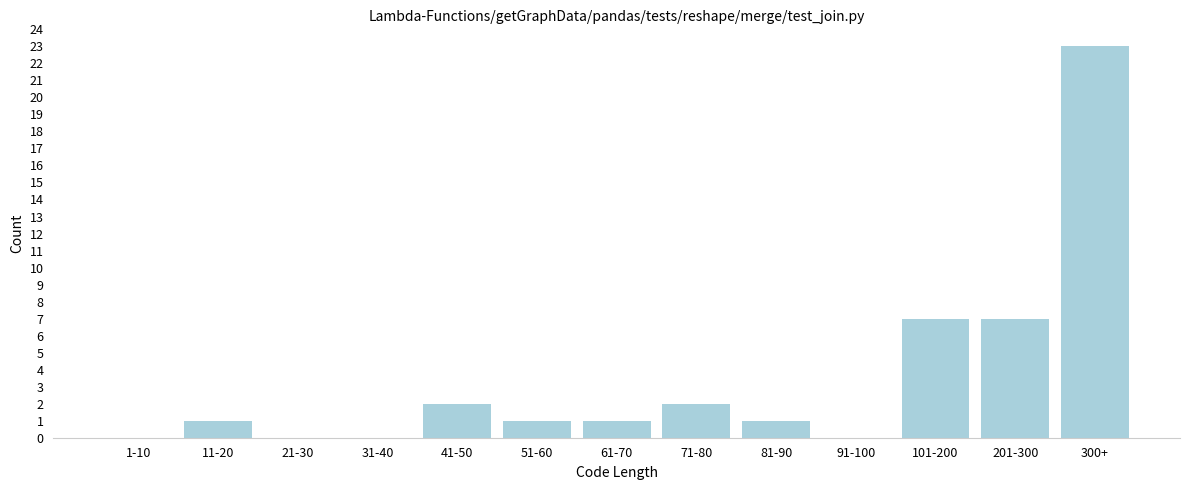

Reading right to left, transcribe all the data shown in this chart.

300+=23	201-300=7	101-200=7	91-100=0	81-90=1	71-80=2	61-70=1	51-60=1	41-50=2	31-40=0	21-30=0	11-20=1	1-10=0